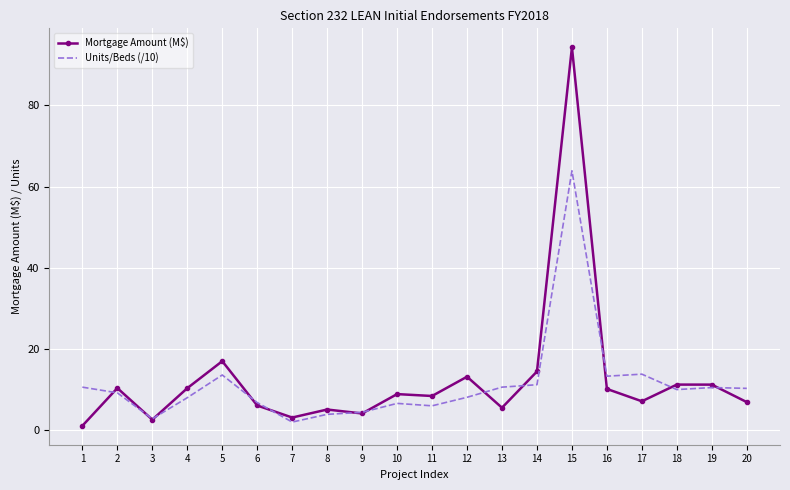

What is the spread (max minus min) of values at 4?

2.3